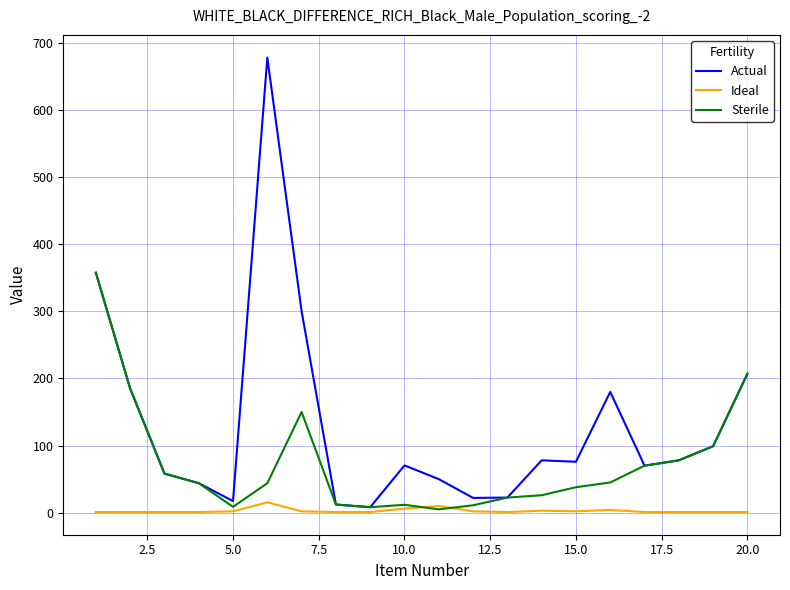

Which series has the largest range (max minus min)?

Actual